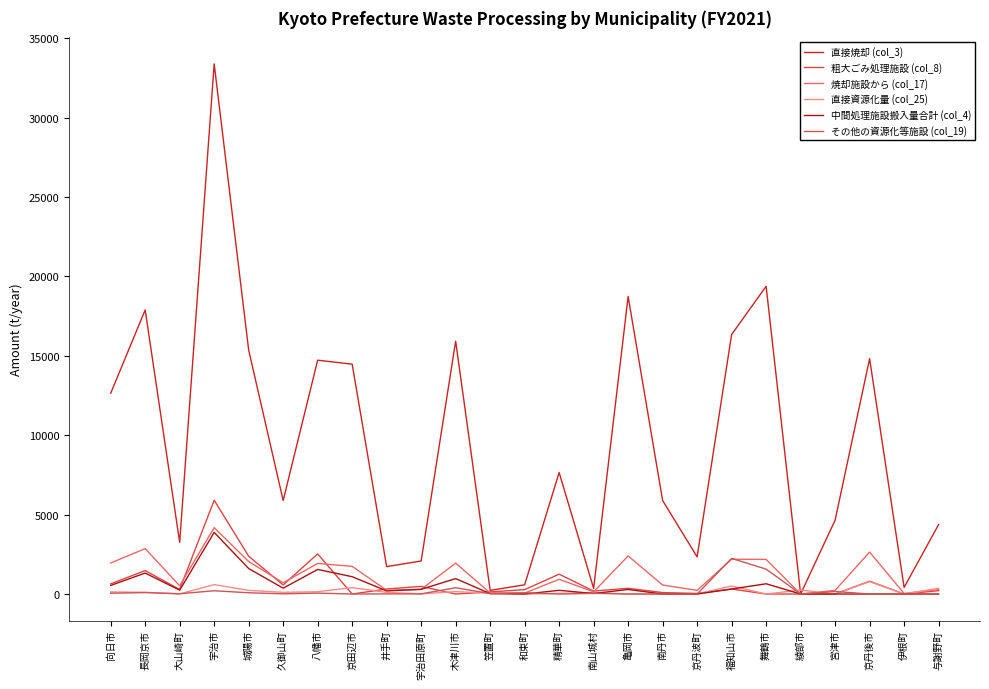

True or false: その他の資源化等施設 (col_19) and 直接資源化量 (col_25) intersect in this chart.

True